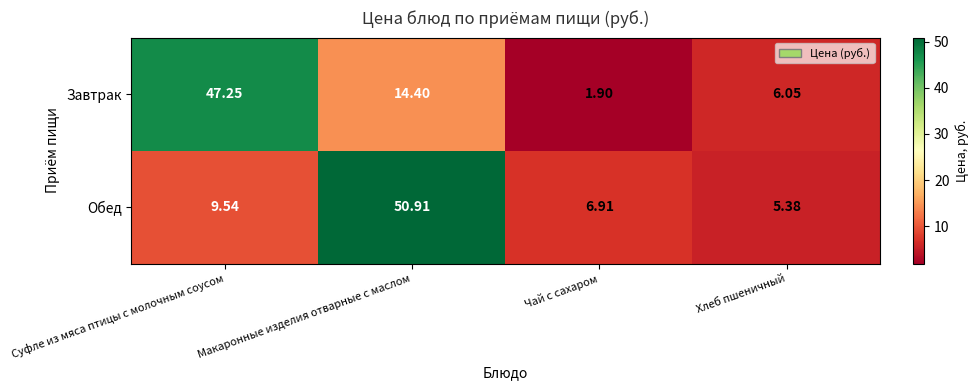

Between Суфле из мяса птицы с молочным соусом and Хлеб пшеничный, which series saw the biggest shift?

Завтрак